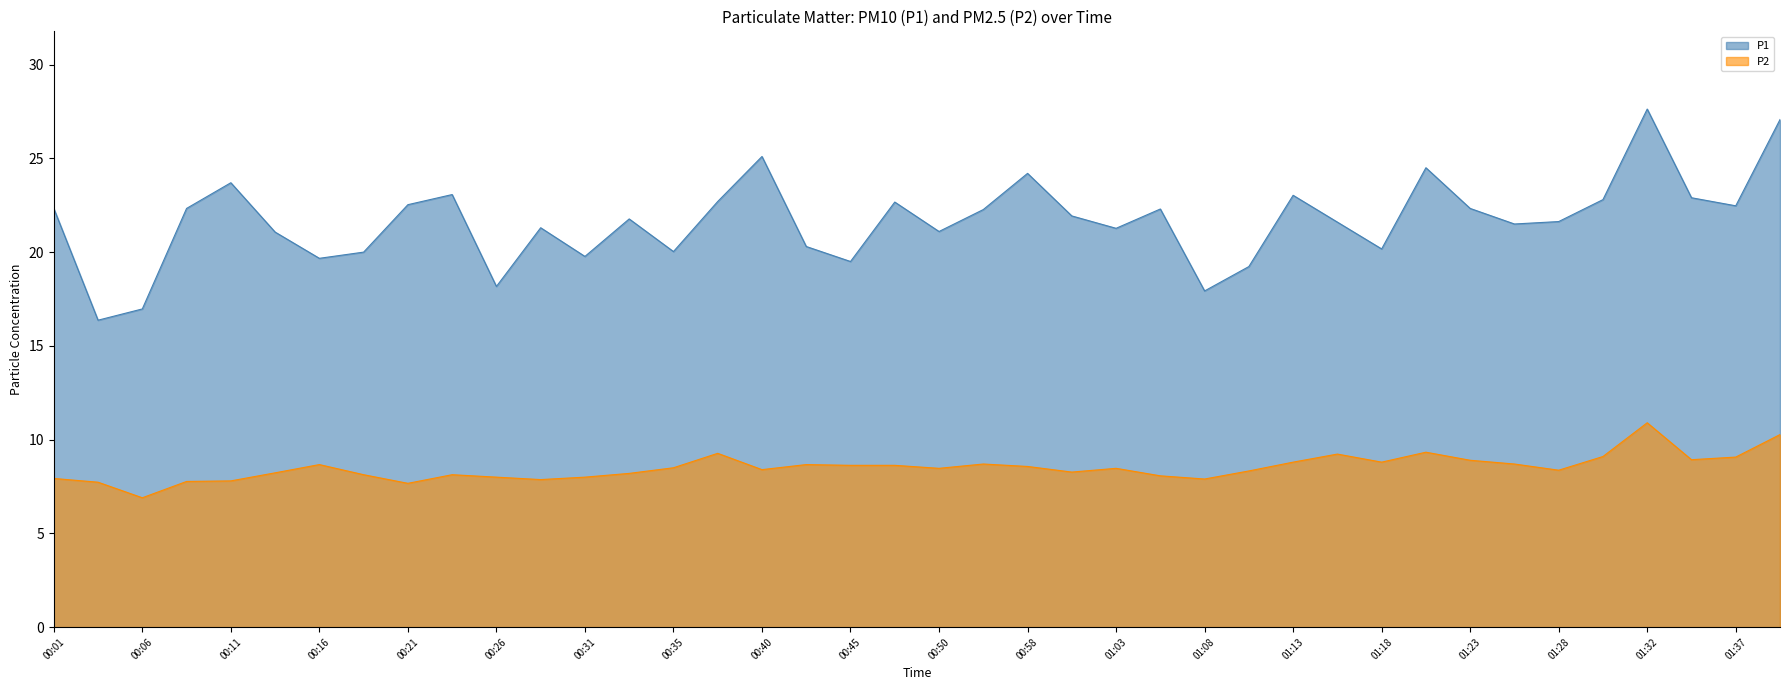

What is the value of the P1 point at the 16th from the left?

22.7